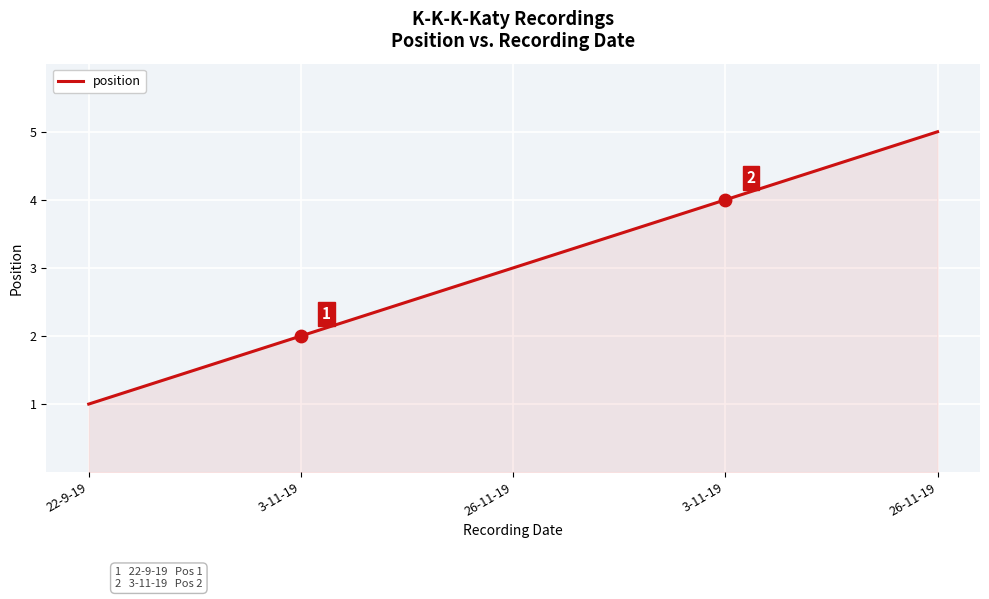

What is the change in value from 22-9-19 to 26-11-19?

+4